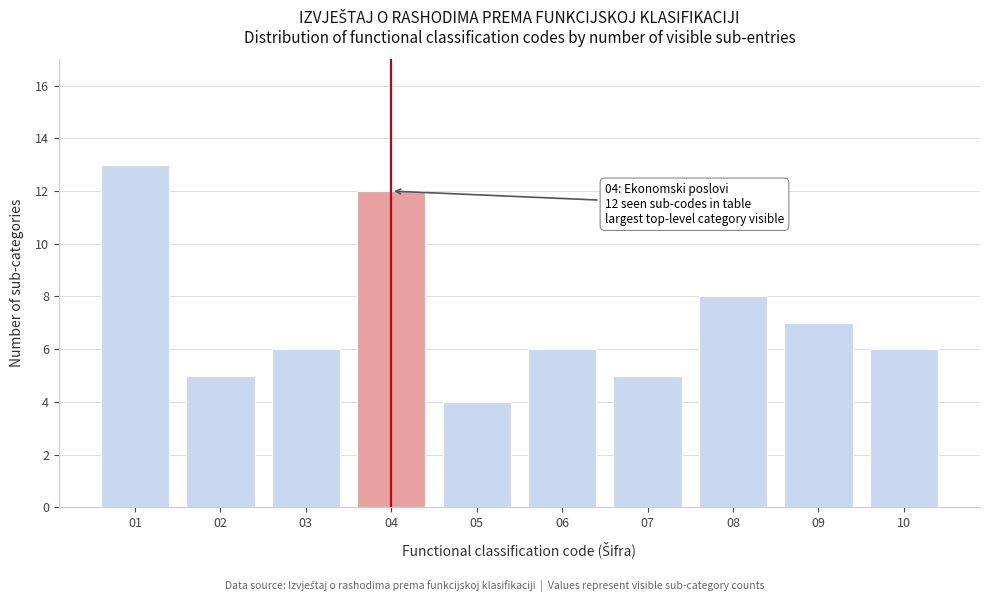

Reading left to right, extract all data points from this chart.

13	5	6	12	4	6	5	8	7	6